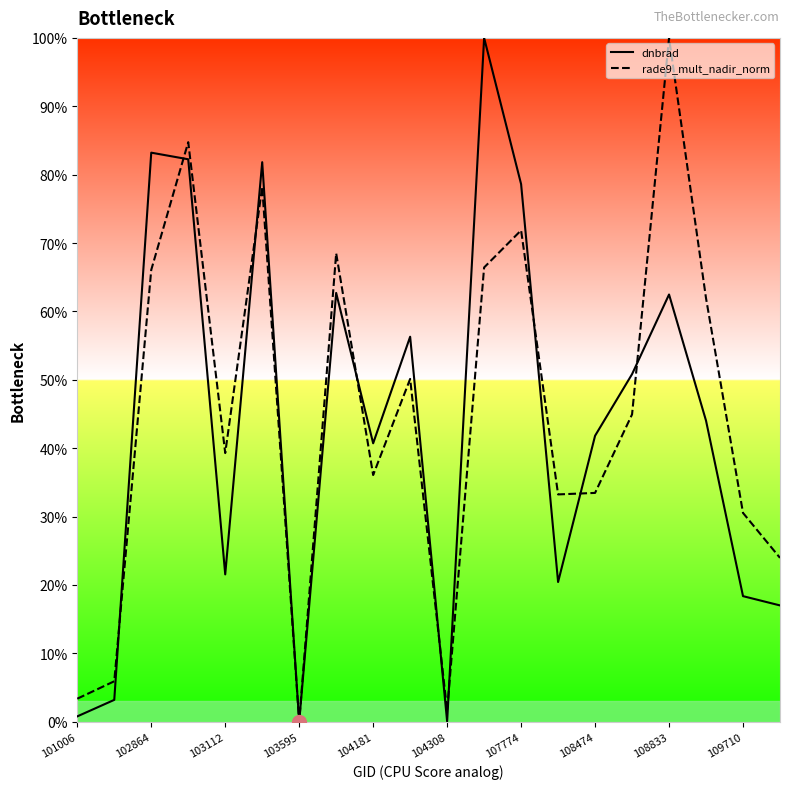

True or false: rade9_mult_nadir_norm has more than 1 interior local peaks.

True